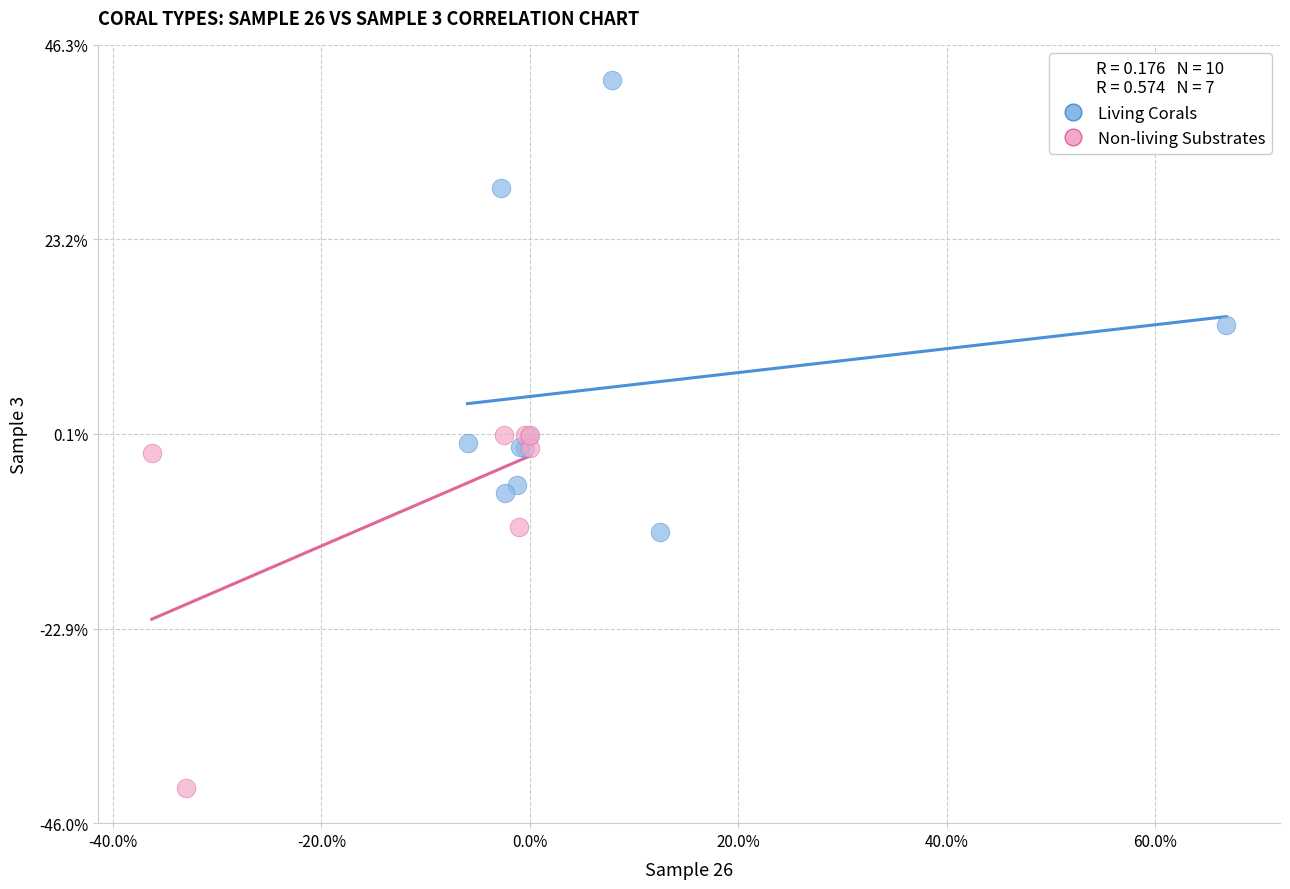

Which series reaches the minimum Y coordinate?

Non-living Substrates